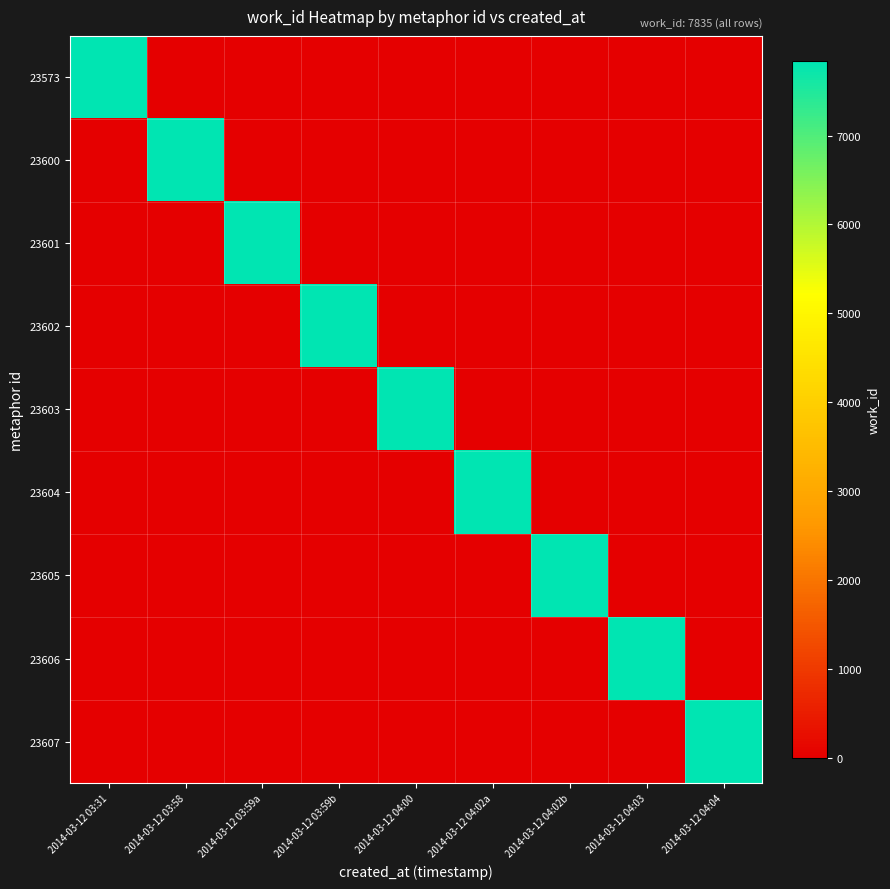

Reading right to left, extract all data points from this chart.

23573: 2014-03-12 04:04=0	2014-03-12 04:03=0	2014-03-12 04:02b=0	2014-03-12 04:02a=0	2014-03-12 04:00=0	2014-03-12 03:59b=0	2014-03-12 03:59a=0	2014-03-12 03:58=0	2014-03-12 03:31=7835
23600: 2014-03-12 04:04=0	2014-03-12 04:03=0	2014-03-12 04:02b=0	2014-03-12 04:02a=0	2014-03-12 04:00=0	2014-03-12 03:59b=0	2014-03-12 03:59a=0	2014-03-12 03:58=7835	2014-03-12 03:31=0
23601: 2014-03-12 04:04=0	2014-03-12 04:03=0	2014-03-12 04:02b=0	2014-03-12 04:02a=0	2014-03-12 04:00=0	2014-03-12 03:59b=0	2014-03-12 03:59a=7835	2014-03-12 03:58=0	2014-03-12 03:31=0
23602: 2014-03-12 04:04=0	2014-03-12 04:03=0	2014-03-12 04:02b=0	2014-03-12 04:02a=0	2014-03-12 04:00=0	2014-03-12 03:59b=7835	2014-03-12 03:59a=0	2014-03-12 03:58=0	2014-03-12 03:31=0
23603: 2014-03-12 04:04=0	2014-03-12 04:03=0	2014-03-12 04:02b=0	2014-03-12 04:02a=0	2014-03-12 04:00=7835	2014-03-12 03:59b=0	2014-03-12 03:59a=0	2014-03-12 03:58=0	2014-03-12 03:31=0
23604: 2014-03-12 04:04=0	2014-03-12 04:03=0	2014-03-12 04:02b=0	2014-03-12 04:02a=7835	2014-03-12 04:00=0	2014-03-12 03:59b=0	2014-03-12 03:59a=0	2014-03-12 03:58=0	2014-03-12 03:31=0
23605: 2014-03-12 04:04=0	2014-03-12 04:03=0	2014-03-12 04:02b=7835	2014-03-12 04:02a=0	2014-03-12 04:00=0	2014-03-12 03:59b=0	2014-03-12 03:59a=0	2014-03-12 03:58=0	2014-03-12 03:31=0
23606: 2014-03-12 04:04=0	2014-03-12 04:03=7835	2014-03-12 04:02b=0	2014-03-12 04:02a=0	2014-03-12 04:00=0	2014-03-12 03:59b=0	2014-03-12 03:59a=0	2014-03-12 03:58=0	2014-03-12 03:31=0
23607: 2014-03-12 04:04=7835	2014-03-12 04:03=0	2014-03-12 04:02b=0	2014-03-12 04:02a=0	2014-03-12 04:00=0	2014-03-12 03:59b=0	2014-03-12 03:59a=0	2014-03-12 03:58=0	2014-03-12 03:31=0